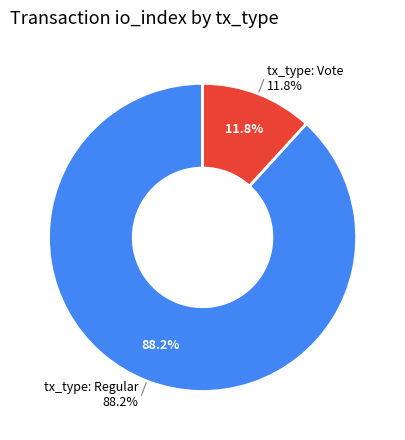

How much of the chart is everything except tx_type: Vote?

88.2%